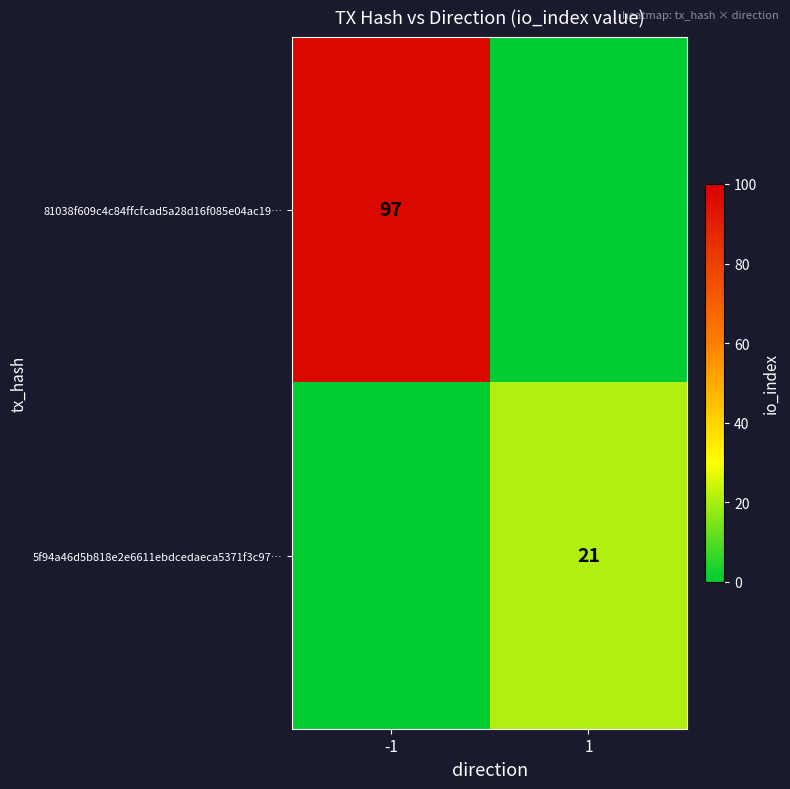

How many categories are shown in the chart?

2